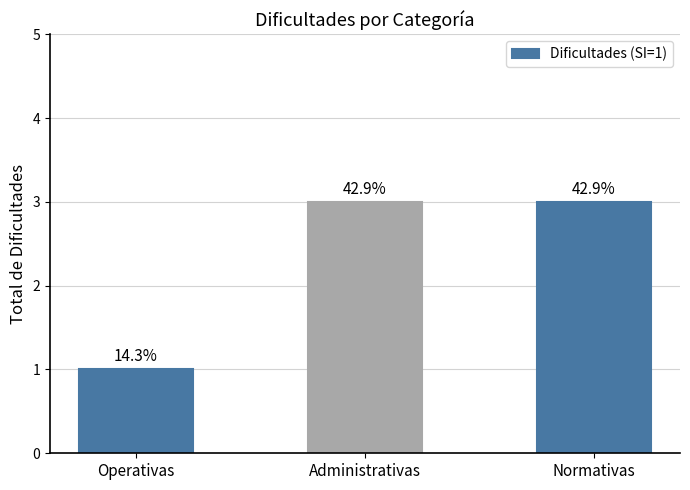

What is the approximate value at Administrativas?

3